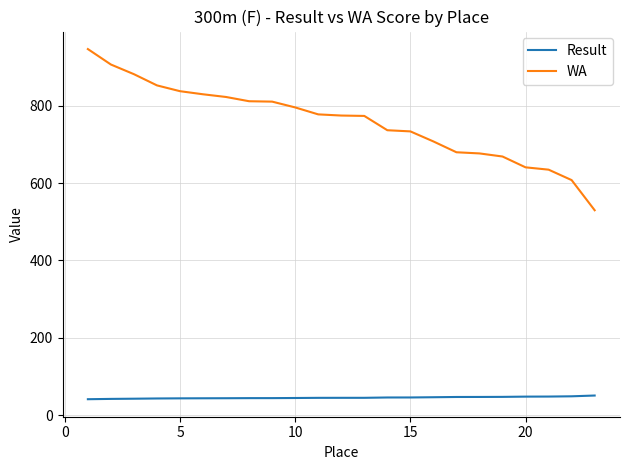

What is the average value of the WA series?

758.5